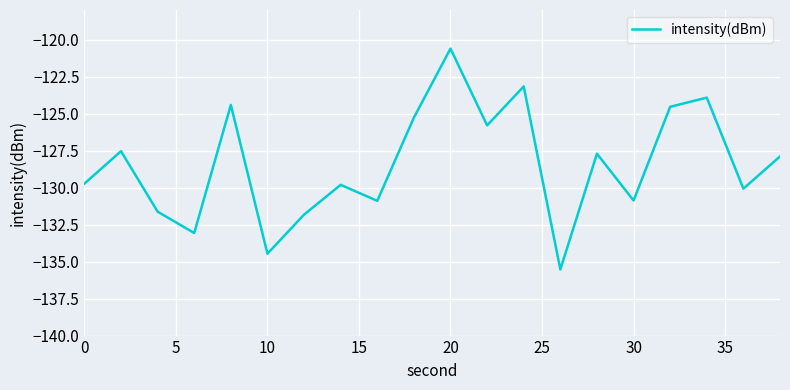

What is the difference between the maximum and minimum values?

14.9